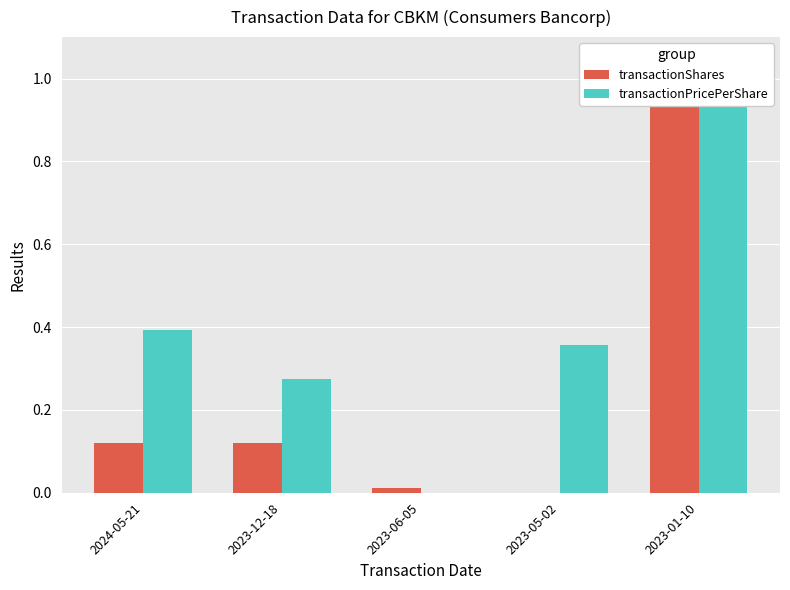

The value of transactionShares at 2023-06-05 is 0.0. True or false?

False